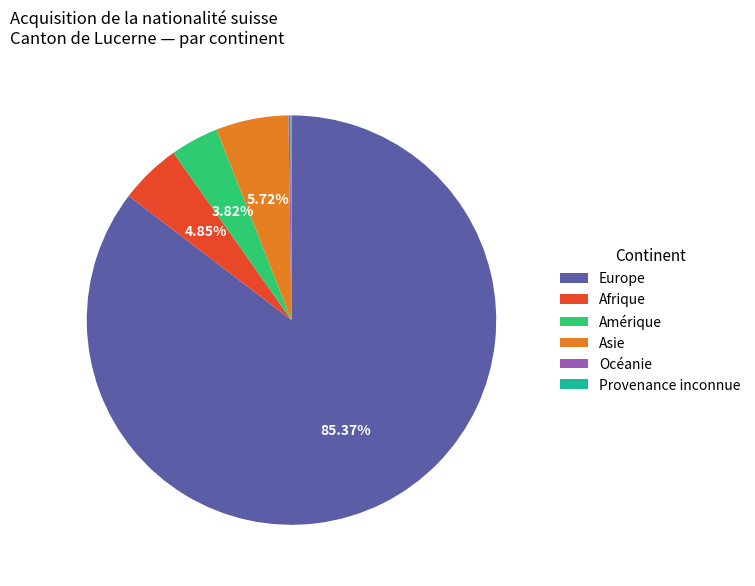

What is the majority slice?

Europe